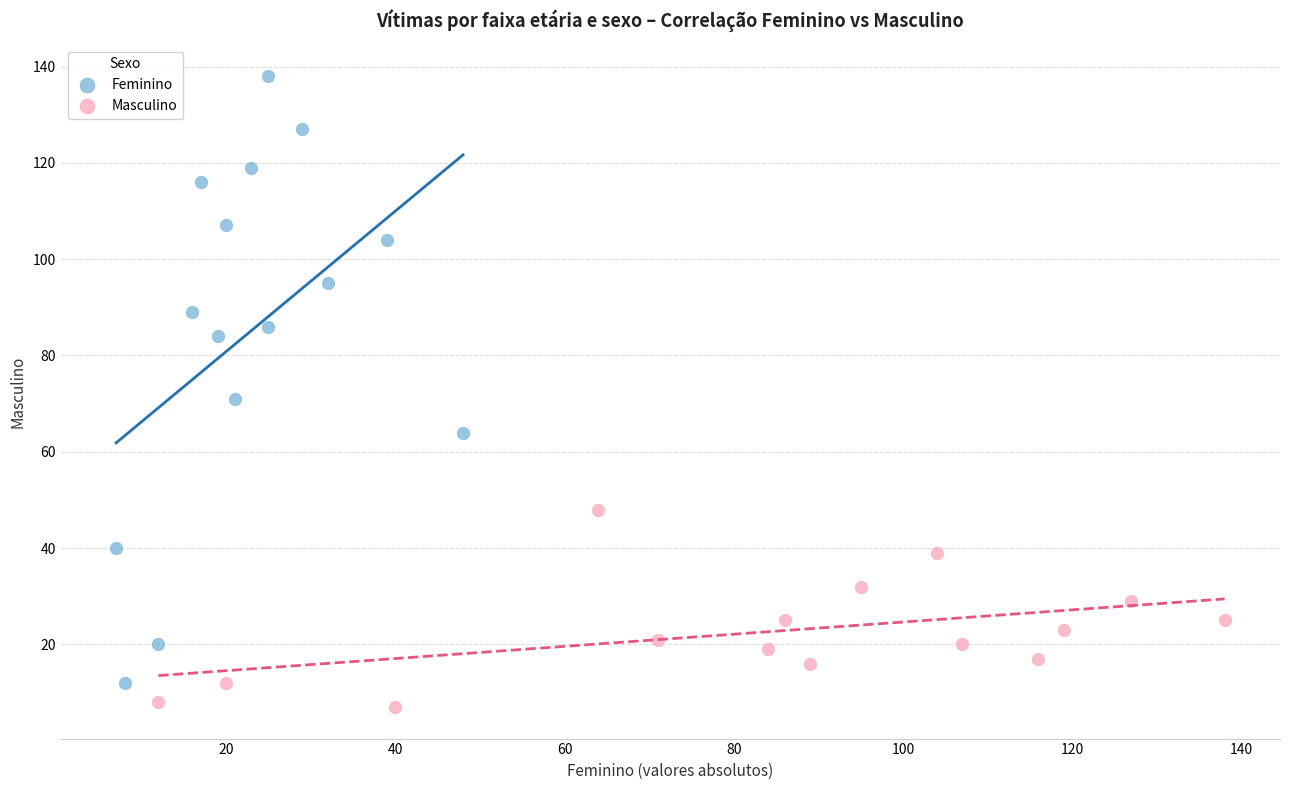

Which series contains the lowest Y value?

Masculino